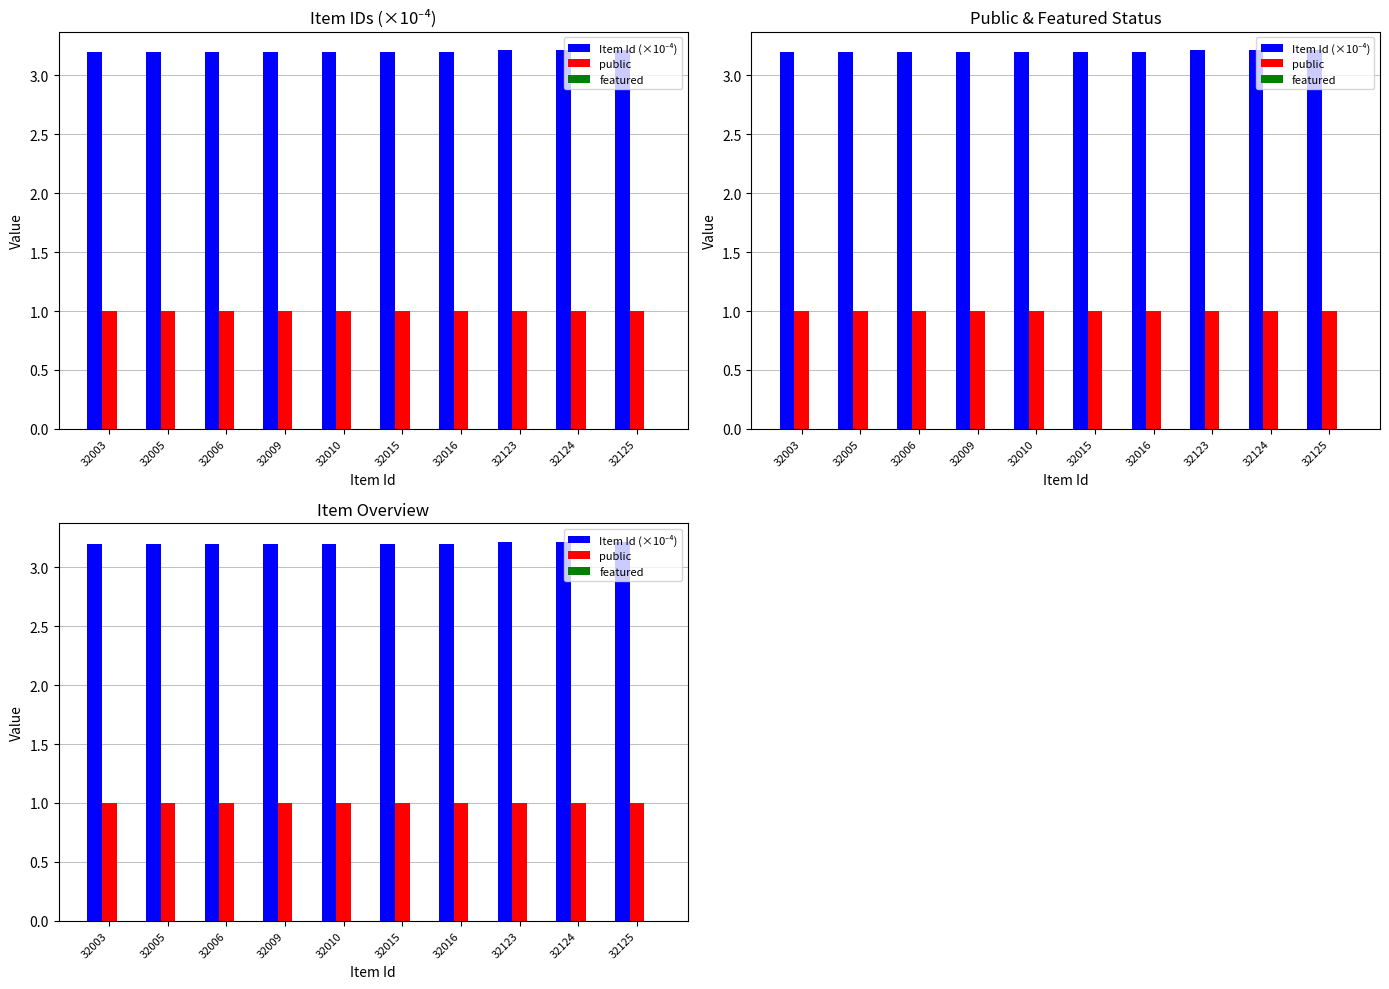

How many data points does each series have?

10